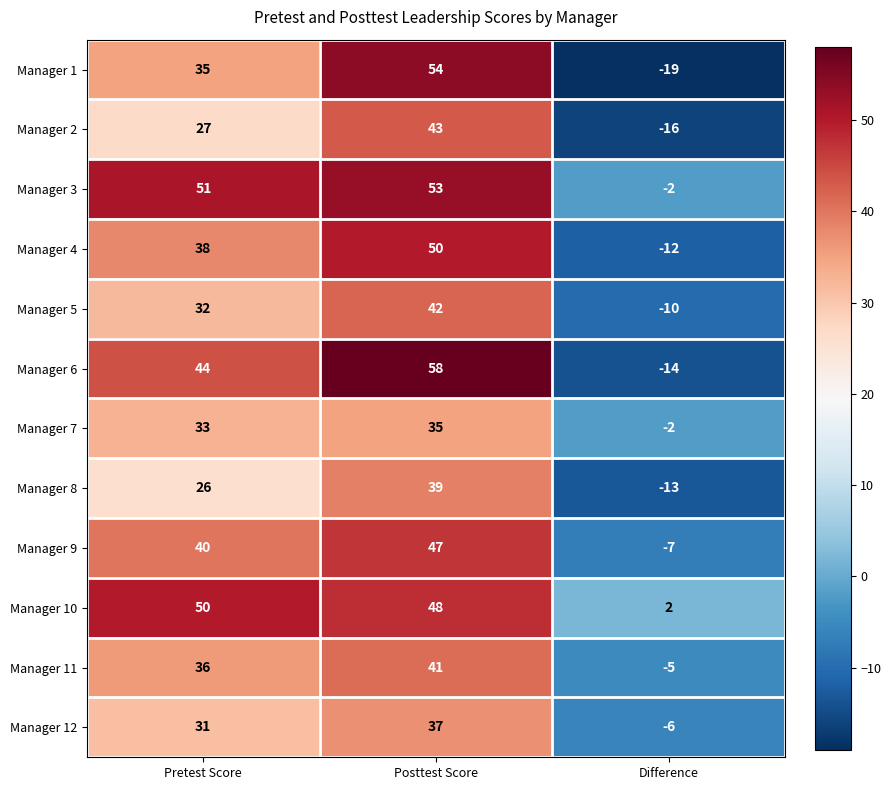

What is the sum of the Manager 2 values at Difference and Pretest Score?

11